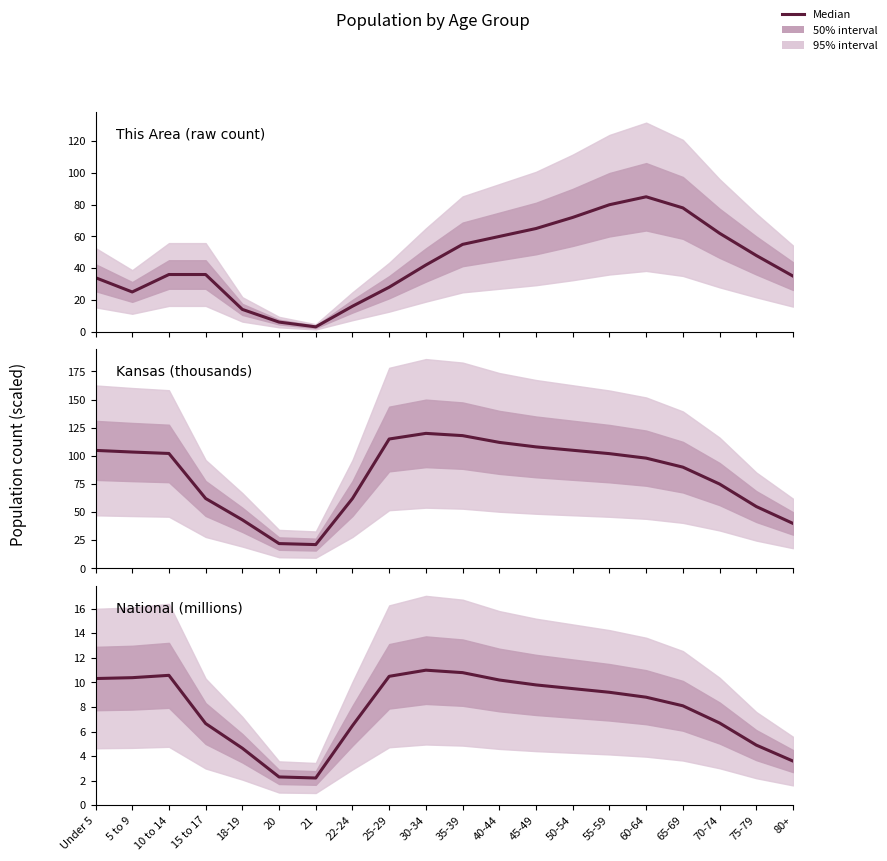

In Kansas, how many points are higher than both neighbors (excluding endpoints)?

1